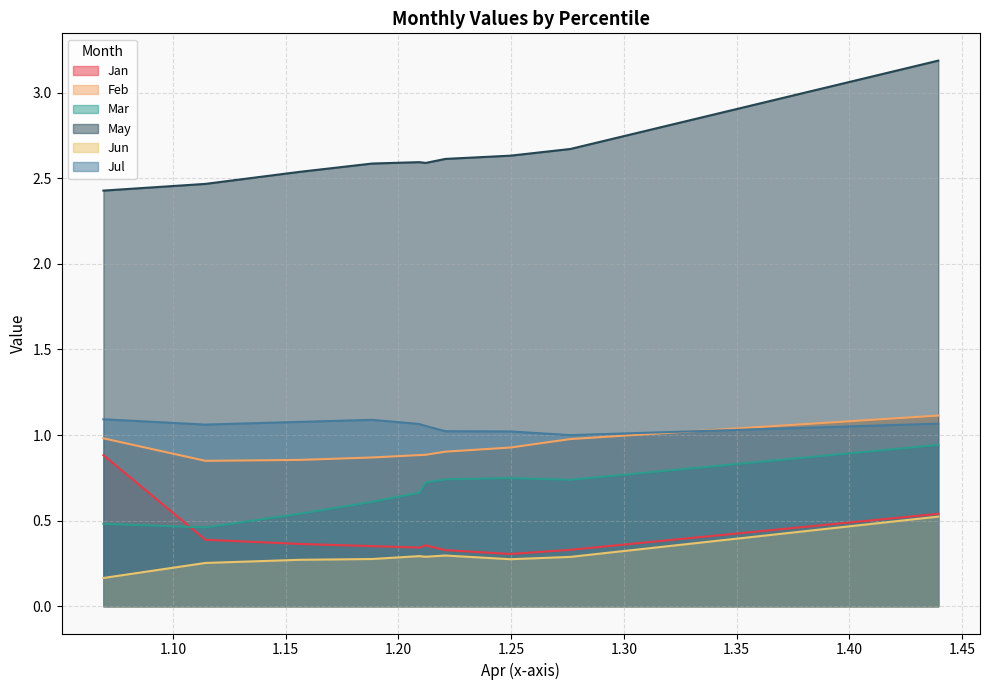

Rank the series by their maximum value, from highest to lowest.

May, Feb, Jul, Mar, Jan, Jun